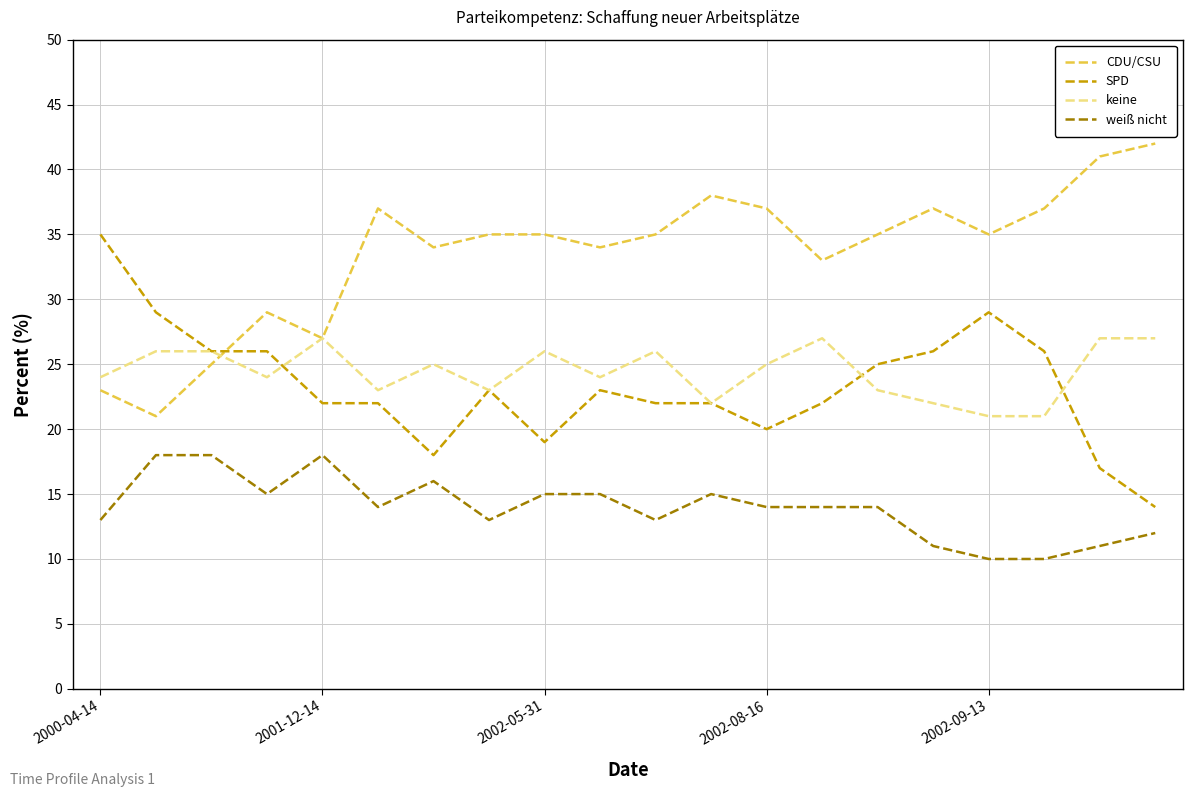

Which series has the largest total across all categories?

CDU/CSU